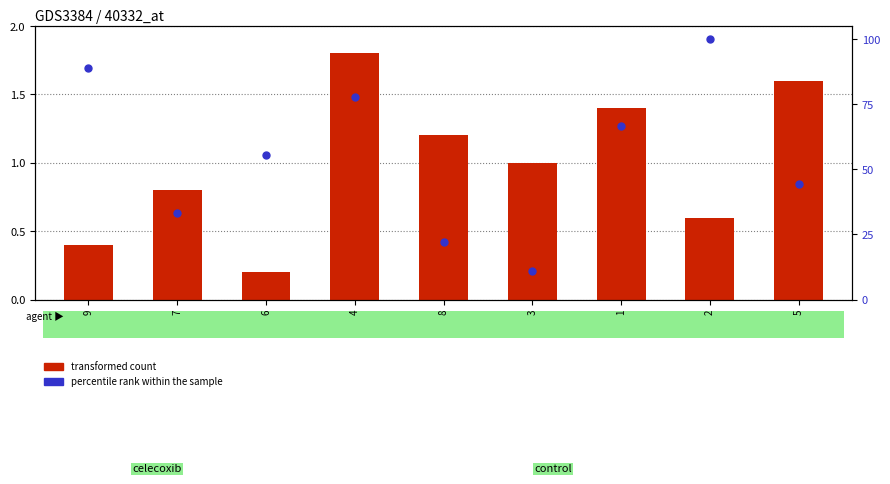

At how many categories does at least one series exceed 52?

5